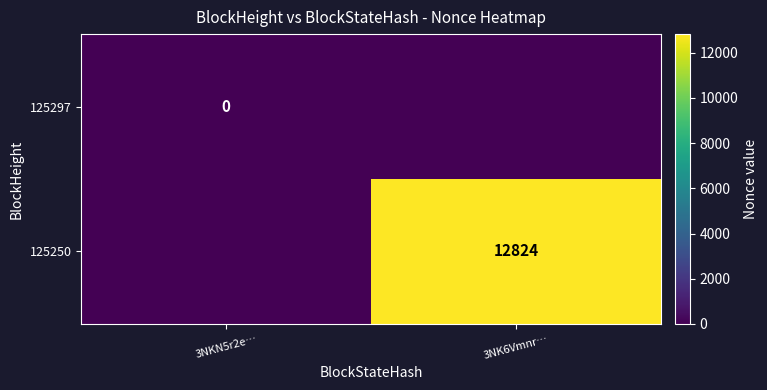

Which label corresponds to the smallest value in the chart?

3NK6Vmnr…